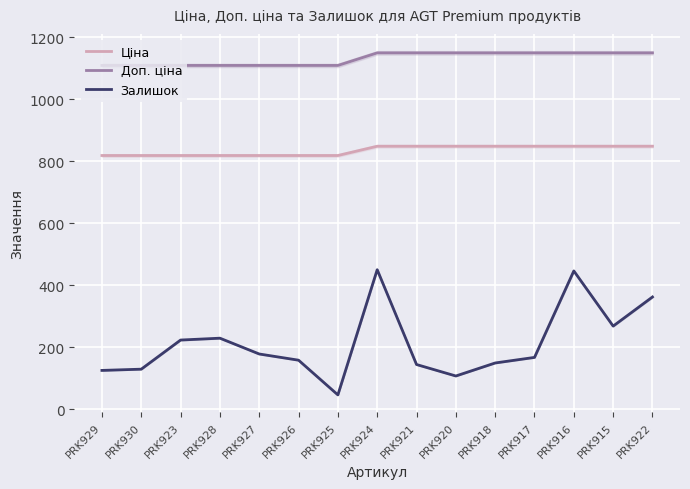

Reading left to right, extract all data points from this chart.

Ціна: PRK929=818.5	PRK930=818.5	PRK923=818.5	PRK928=818.5	PRK927=818.5	PRK926=818.5	PRK925=818.5	PRK924=848.4	PRK921=848.4	PRK920=848.4	PRK918=848.4	PRK917=848.4	PRK916=848.4	PRK915=848.4	PRK922=848.4
Доп. ціна: PRK929=1109.2	PRK930=1109.2	PRK923=1109.2	PRK928=1109.2	PRK927=1109.2	PRK926=1109.2	PRK925=1109.2	PRK924=1149.7	PRK921=1149.7	PRK920=1149.7	PRK918=1149.7	PRK917=1149.7	PRK916=1149.7	PRK915=1149.7	PRK922=1149.7
Залишок: PRK929=125.0	PRK930=129.0	PRK923=223.0	PRK928=229.0	PRK927=178.0	PRK926=158.0	PRK925=46.0	PRK924=450.0	PRK921=144.0	PRK920=107.0	PRK918=149.0	PRK917=167.0	PRK916=446.0	PRK915=268.0	PRK922=362.0